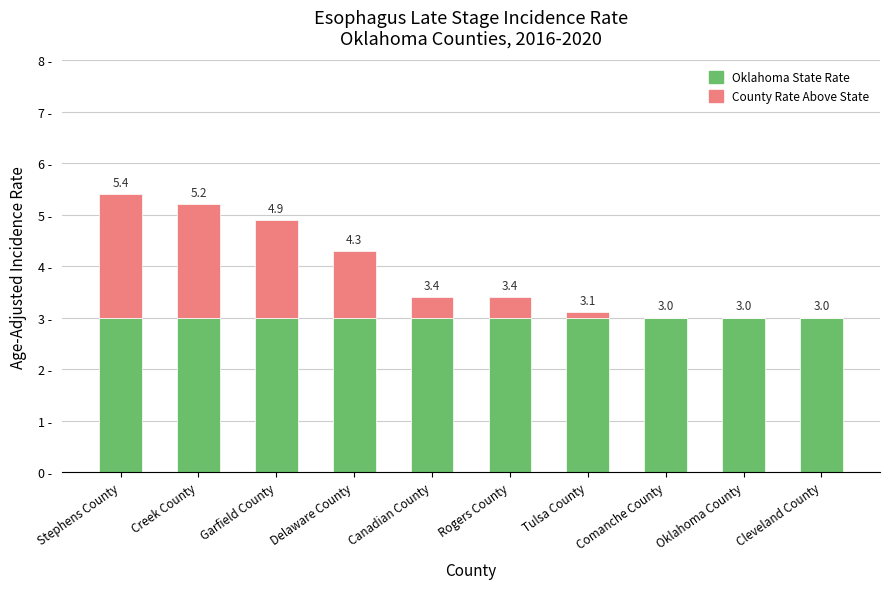

Are the bars horizontal?

No